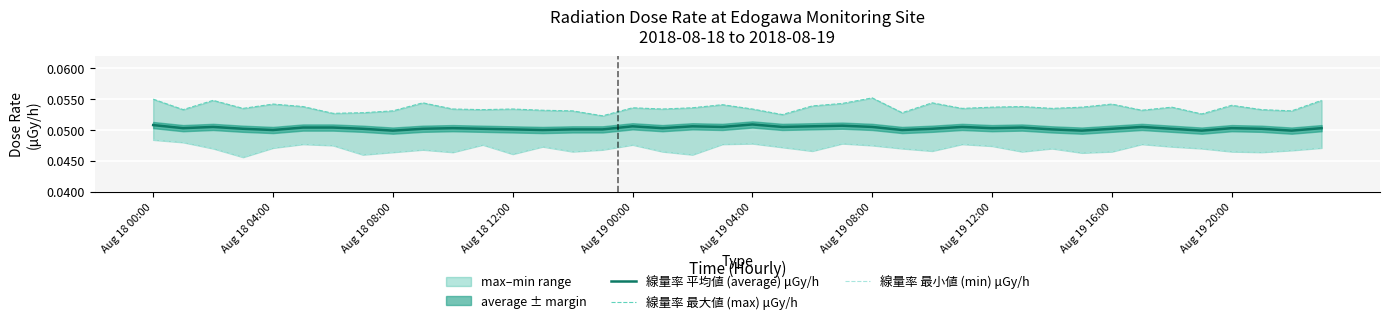

Which series changed the most between 26 and 31?

線量率 最大値 (max) μGy/h